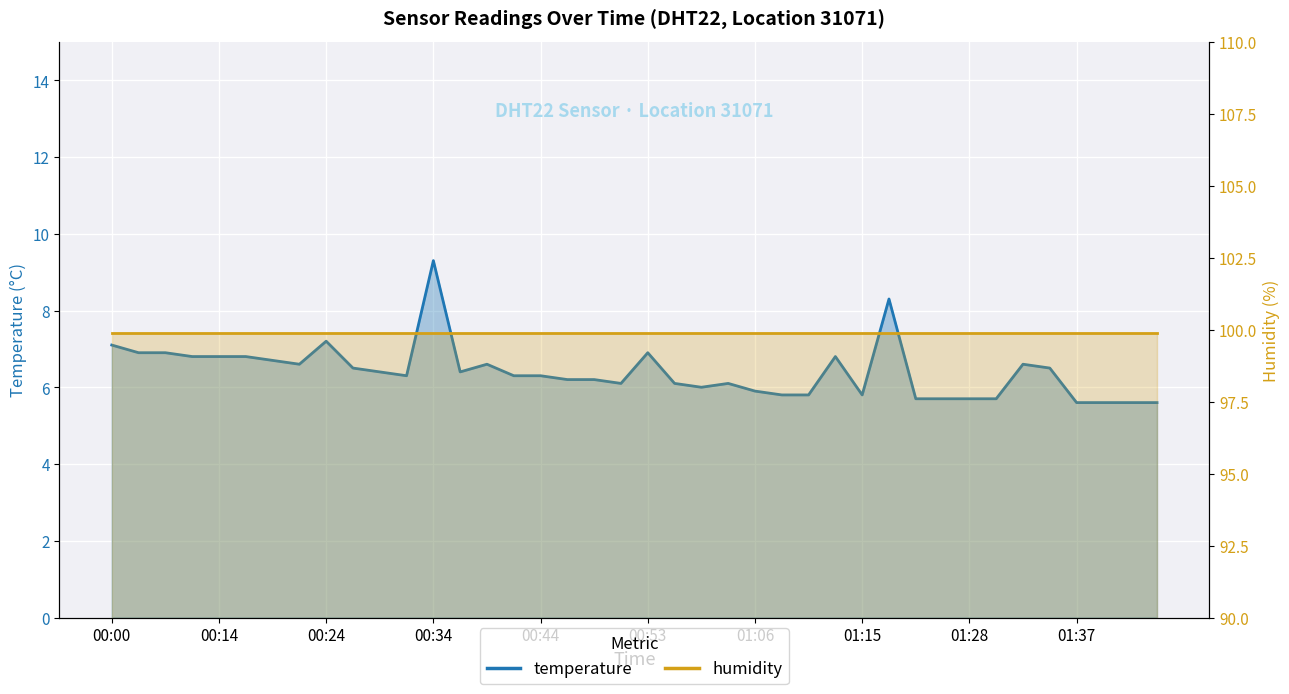

What is the minimum value shown in the chart?

5.6